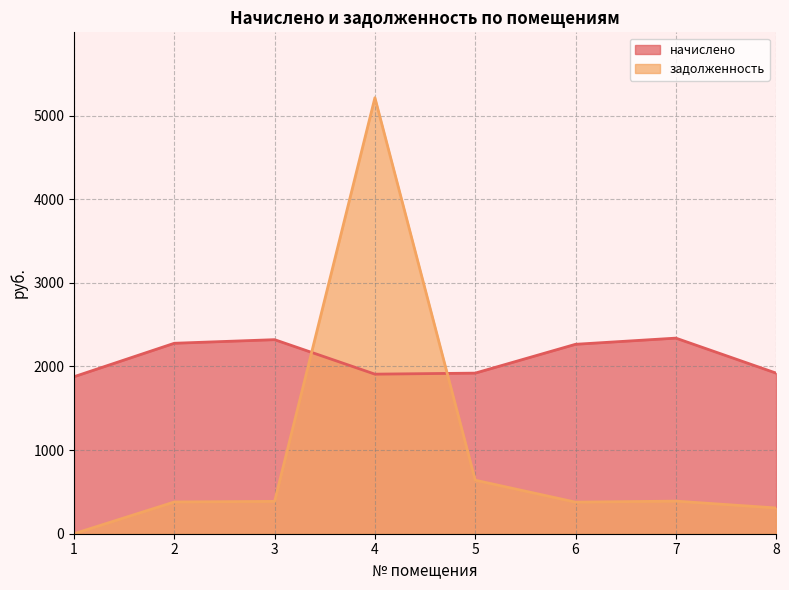

How many categories are shown in the chart?

8